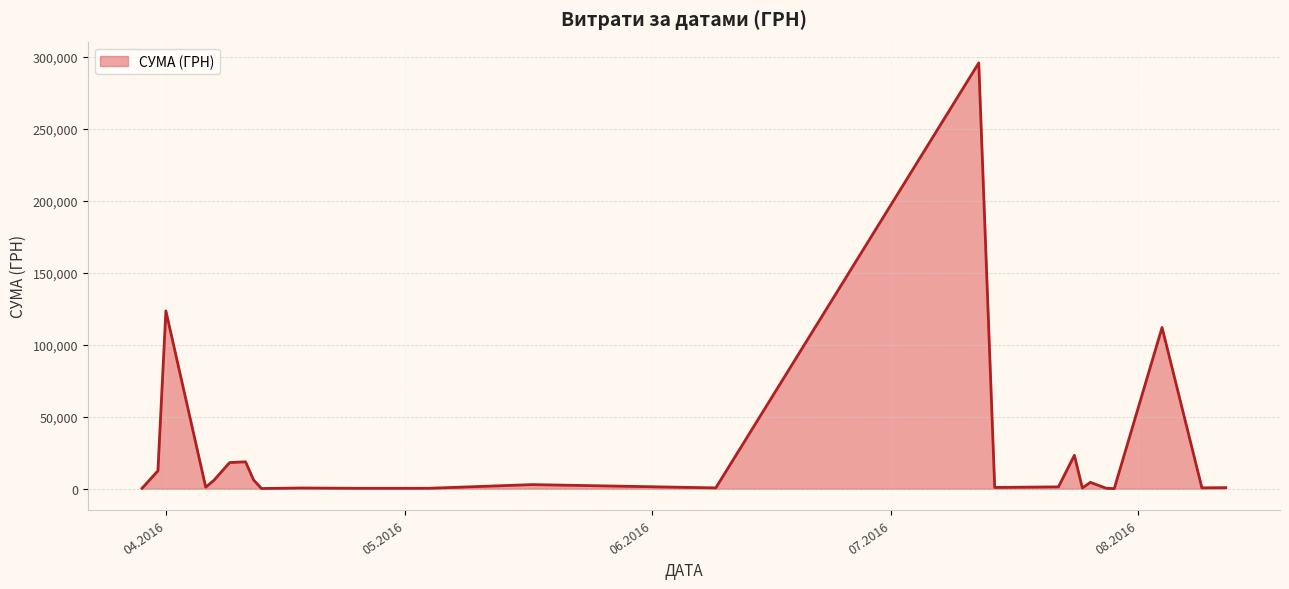

What is the difference between the maximum and minimum values?

295540.8